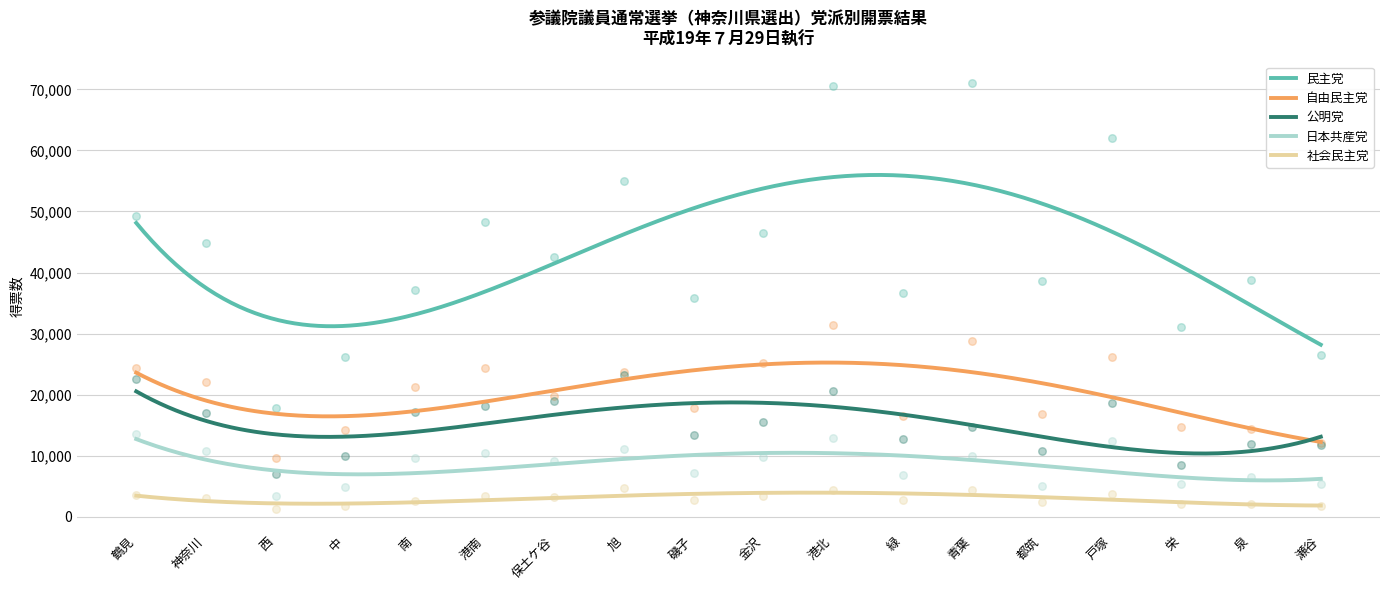

What are all the series names shown in the legend?

民主党, 自由民主党, 公明党, 日本共産党, 社会民主党